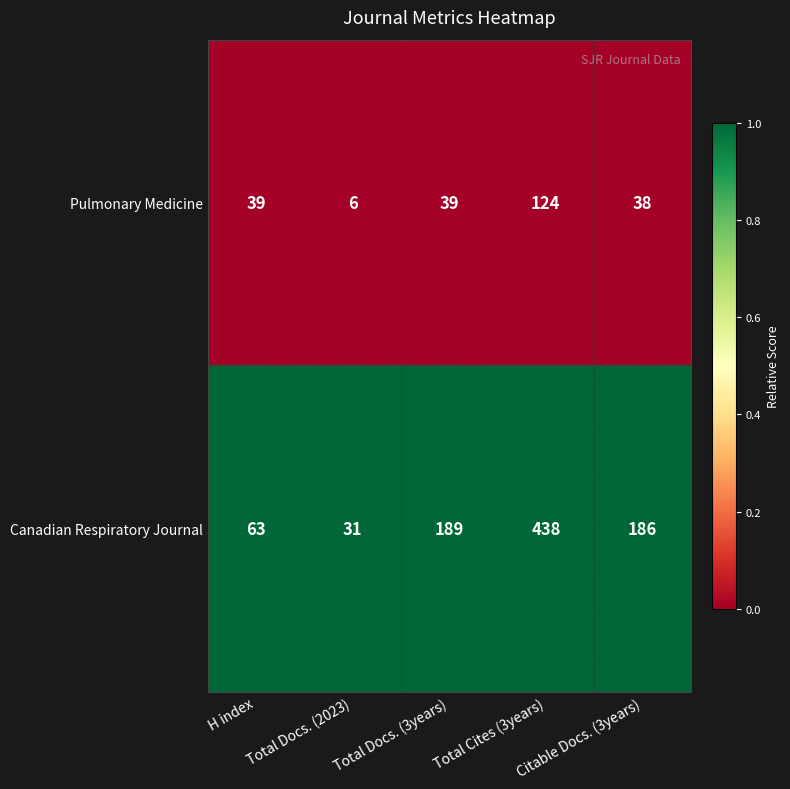

At which category is the sum across all series the highest?

Total Cites (3years)